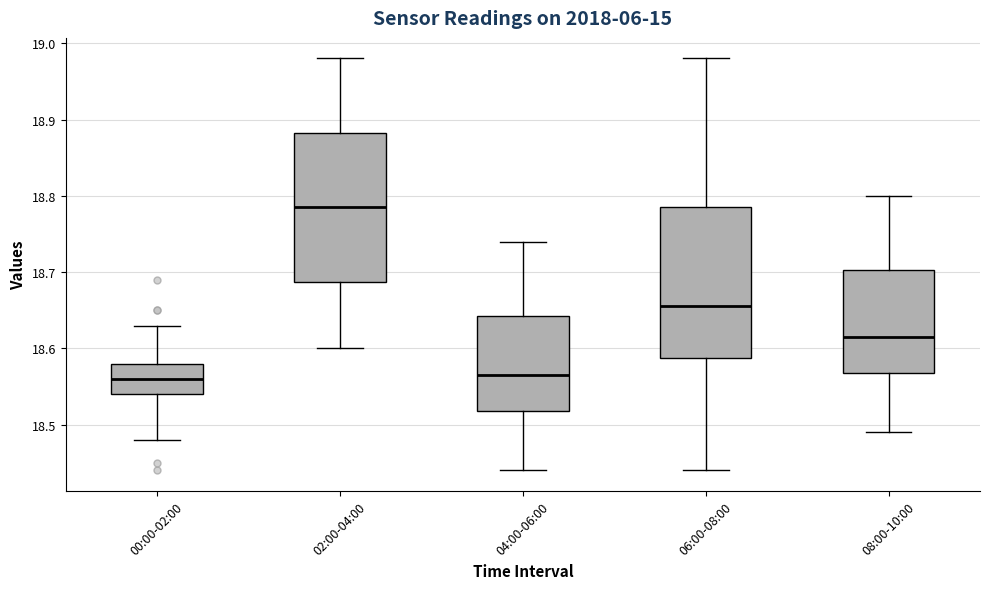

Reading left to right, transcribe this box plot: for each box, give where its median line is, the range the box spans, and where its two whiskers end, as read against the y-axis. The values are not printed on the chart, so give them approximately, as read against the axis.

00:00-02:00: median 18.56, box 18.54 to 18.58, whiskers 18.48 to 18.63
02:00-04:00: median 18.79, box 18.69 to 18.88, whiskers 18.60 to 18.98
04:00-06:00: median 18.57, box 18.52 to 18.64, whiskers 18.44 to 18.74
06:00-08:00: median 18.66, box 18.59 to 18.79, whiskers 18.44 to 18.98
08:00-10:00: median 18.62, box 18.57 to 18.70, whiskers 18.49 to 18.80